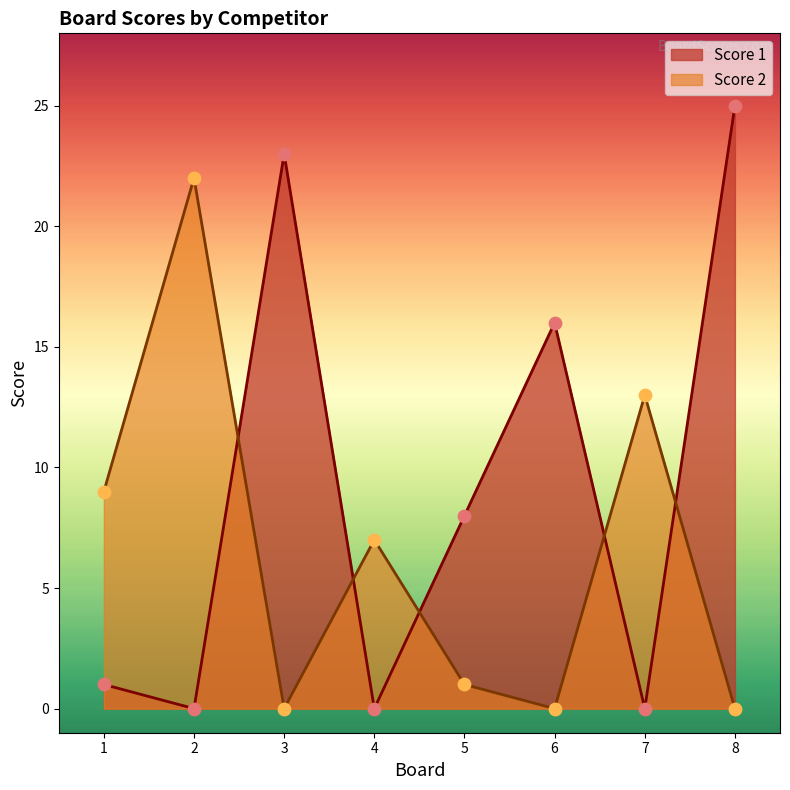

At how many categories does at least one series exceed 20?

3